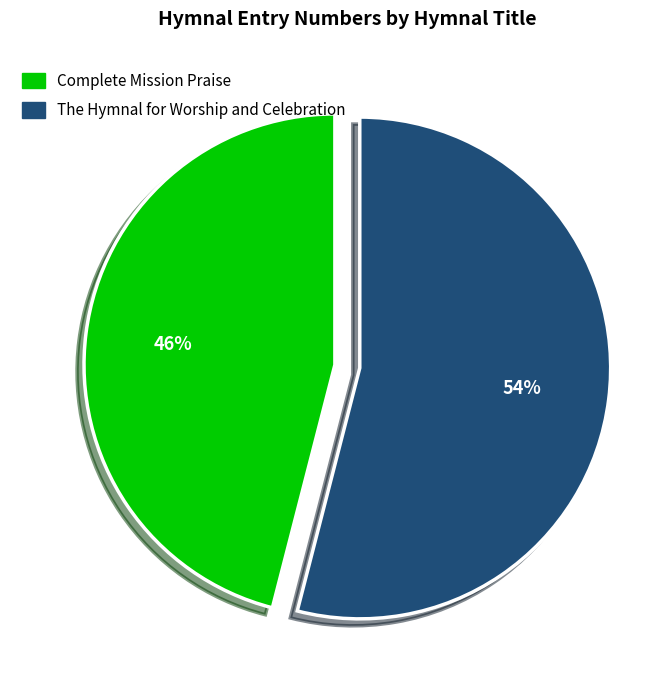

To the nearest percent, what is the average slice percentage?

50%